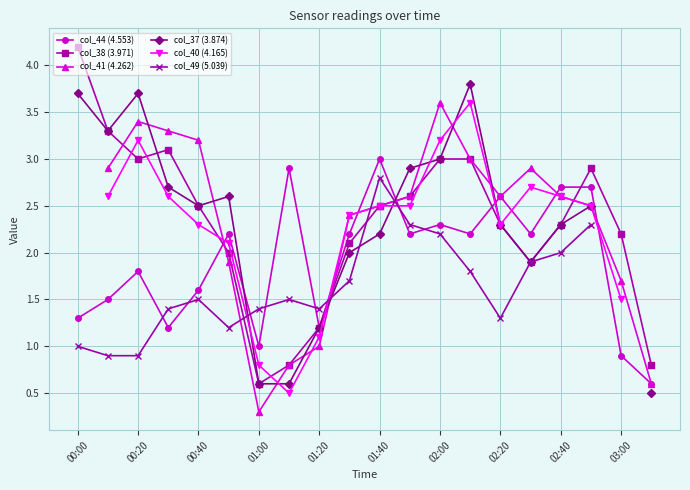

How many times do col_37 (3.874) and col_49 (5.039) cross each other?

4